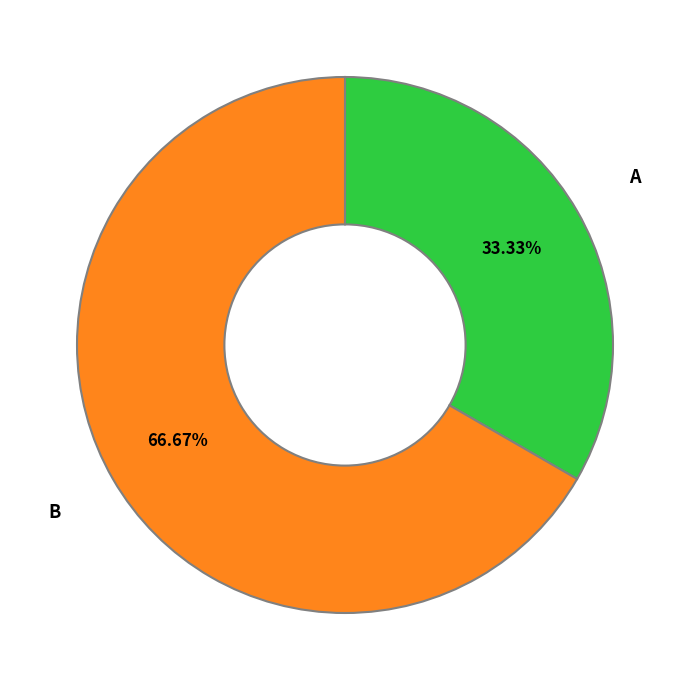

Approximately how many times larger is the value at B compared to A?

2.0